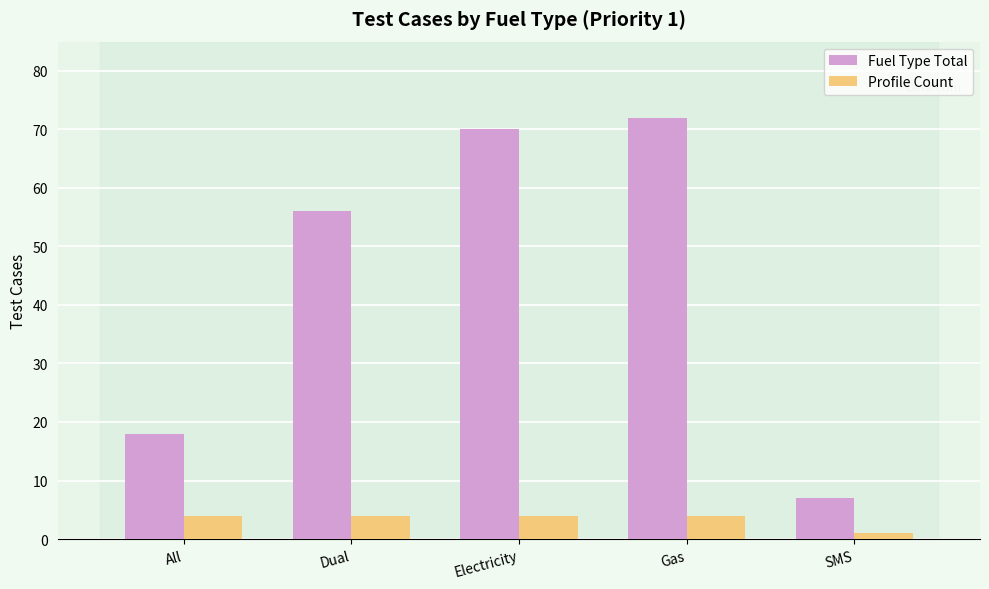

What is the approximate value of Profile Count at All?

4